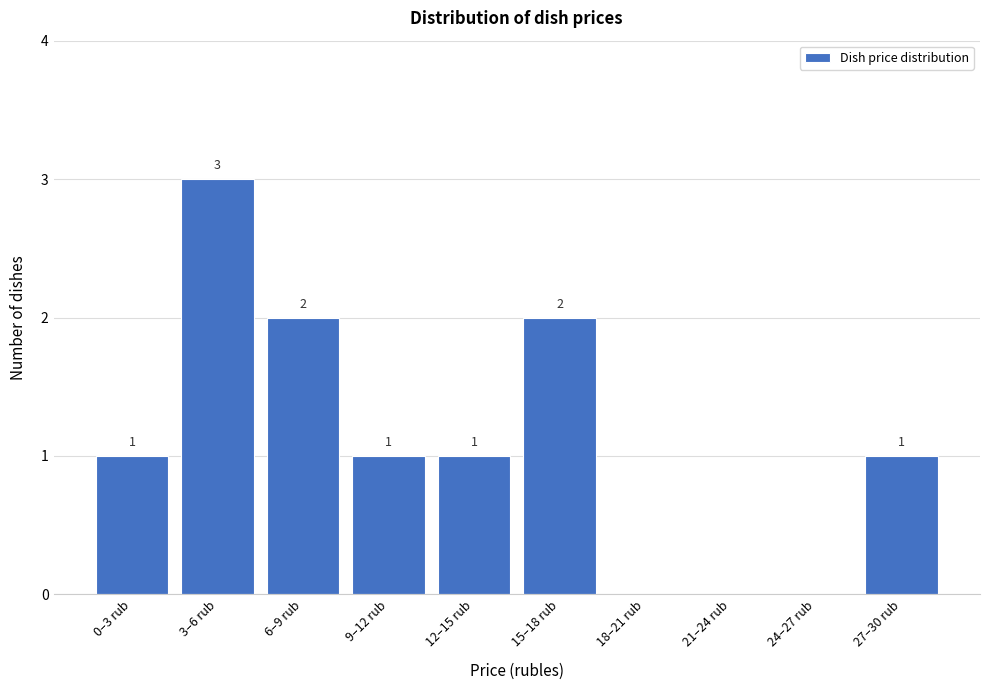

Reading right to left, list all the values displayed in this chart.

27–30 rub=1	24–27 rub=0	21–24 rub=0	18–21 rub=0	15–18 rub=2	12–15 rub=1	9–12 rub=1	6–9 rub=2	3–6 rub=3	0–3 rub=1